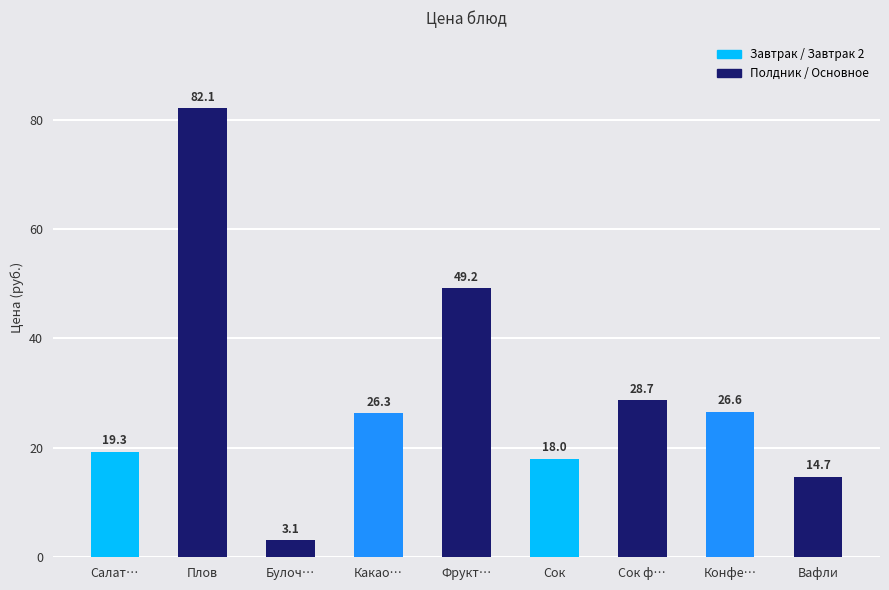

Count the number of values greater than 26.

5